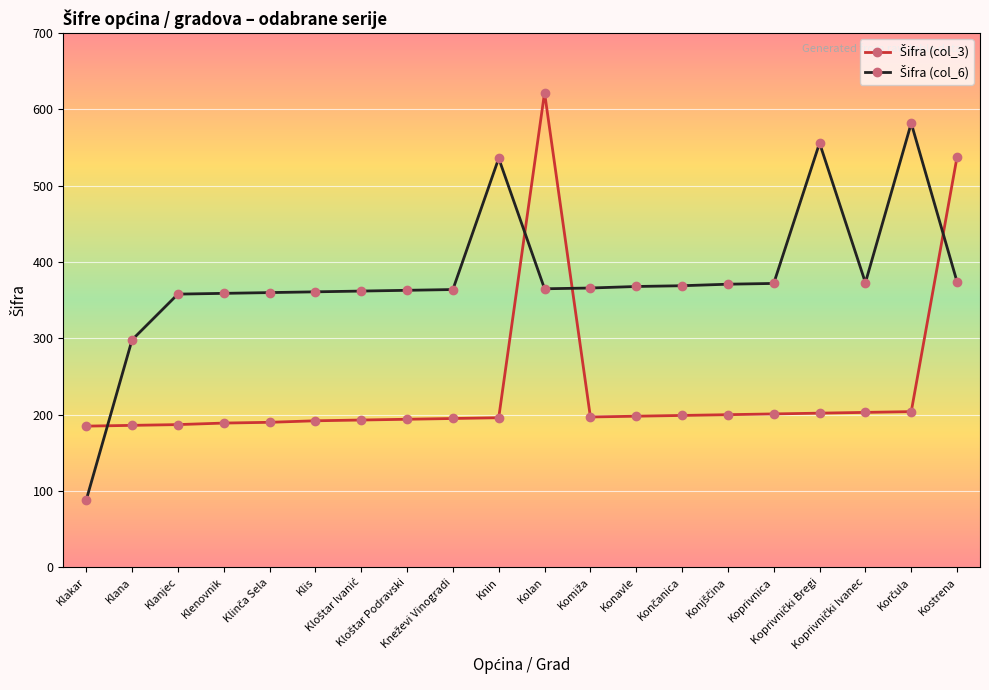

At how many categories does at least one series exceed 276?

19